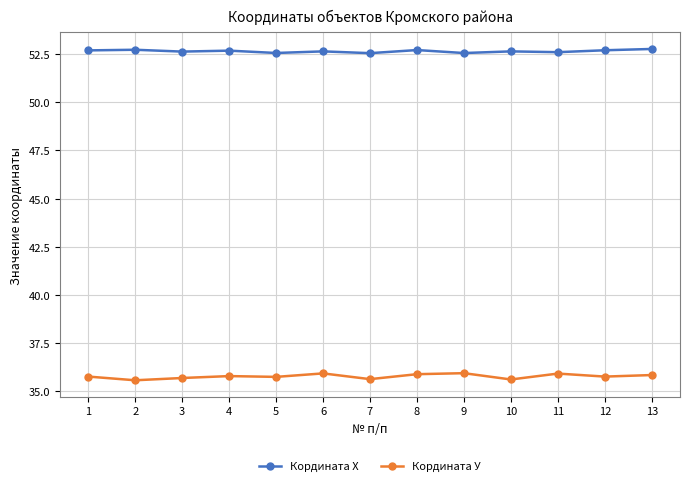

Rank the series at 1 from highest to lowest value.

Кордината Х, Кордината У